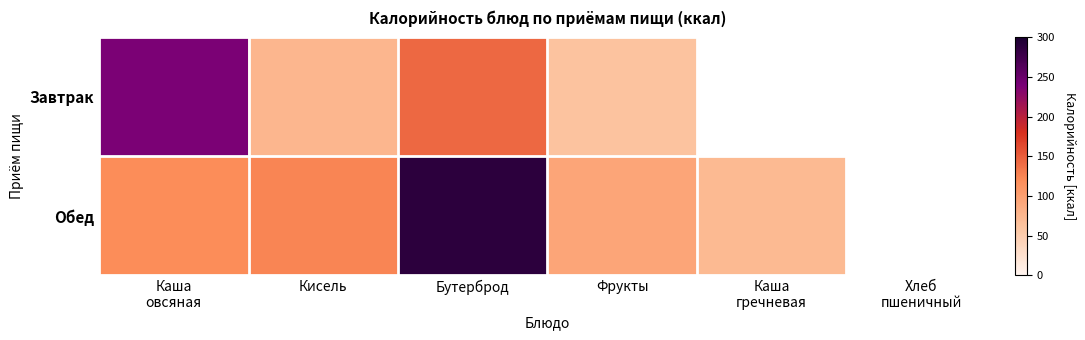

What is the spread (max minus min) of values at Бутерброд?

144.0